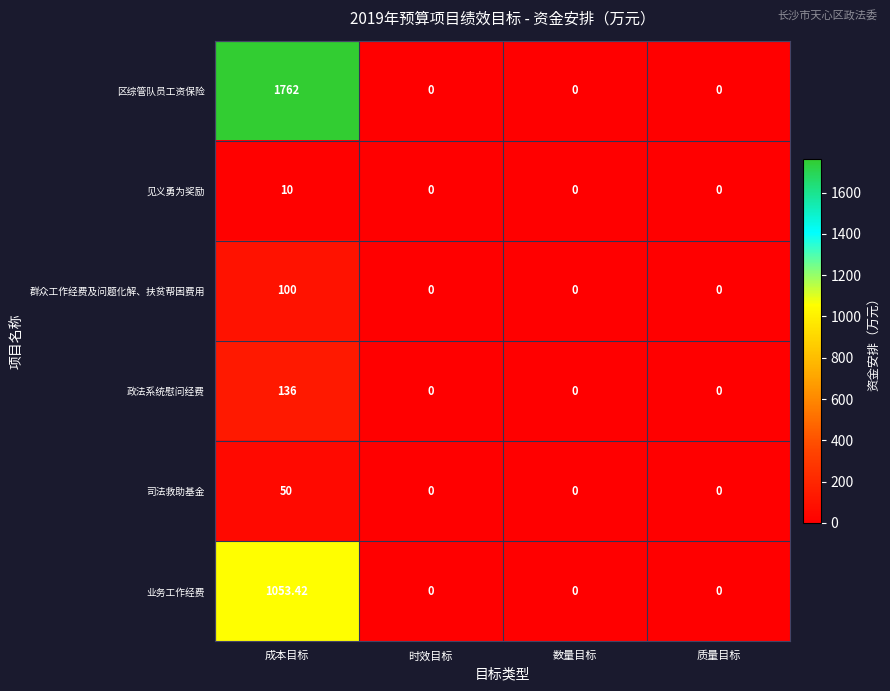

At 成本目标, list the series in order from largest to smallest.

区综管队员工资保险, 业务工作经费, 政法系统慰问经费, 群众工作经费及问题化解、扶贫帮困费用, 司法救助基金, 见义勇为奖励